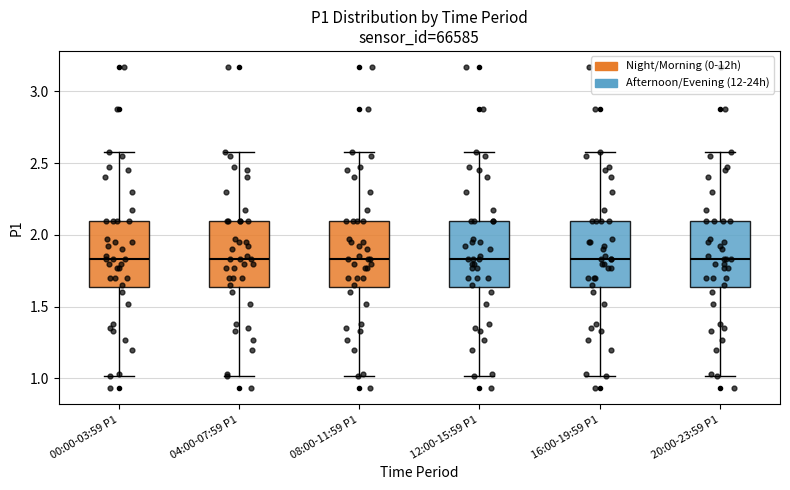

Reading left to right, read every box against the y-axis: the position of its median line, the range the box covers, and the ends of its whiskers. The values are not printed on the chart, so give them approximately, as read against the axis.

00:00-03:59 P1: median 1.85, box 1.65 to 2.10, whiskers 1.00 to 2.60
04:00-07:59 P1: median 1.85, box 1.65 to 2.10, whiskers 1.00 to 2.60
08:00-11:59 P1: median 1.85, box 1.65 to 2.10, whiskers 1.00 to 2.60
12:00-15:59 P1: median 1.85, box 1.65 to 2.10, whiskers 1.00 to 2.60
16:00-19:59 P1: median 1.85, box 1.65 to 2.10, whiskers 1.00 to 2.60
20:00-23:59 P1: median 1.85, box 1.65 to 2.10, whiskers 1.00 to 2.60